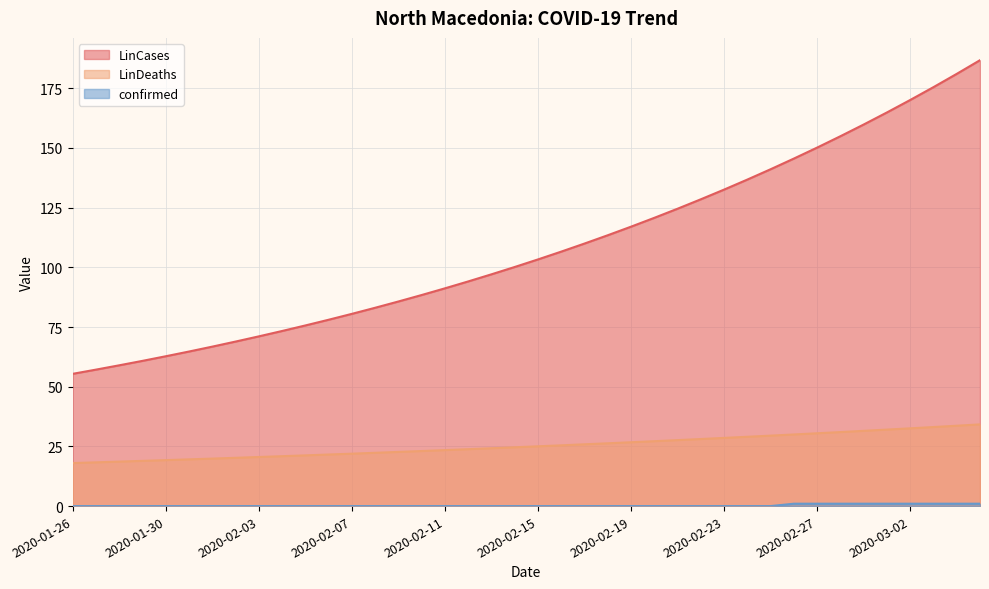

What is the average value of the confirmed series?

0.2